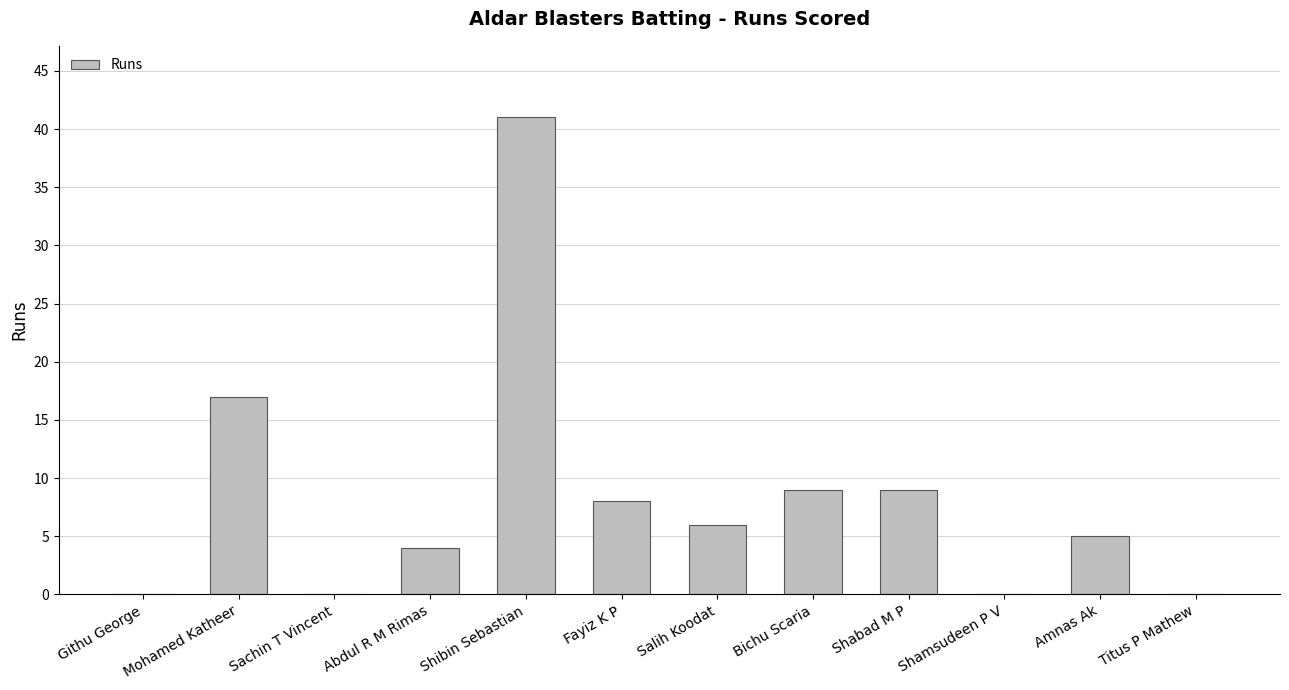

The chart shows a value of 8 at Amnas Ak. True or false?

False